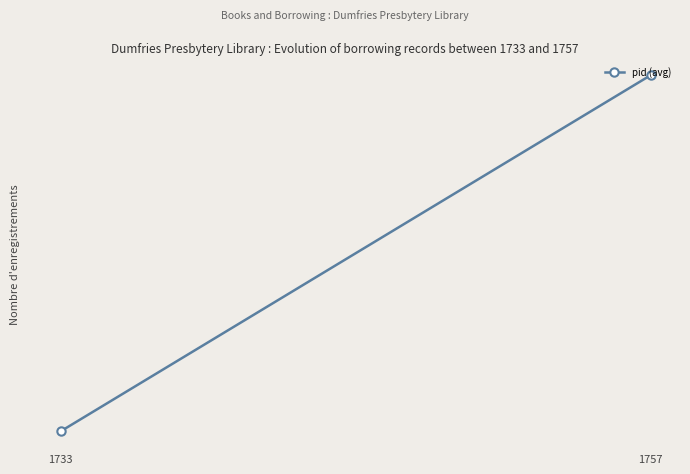

Read the value at 1757.

58356.0